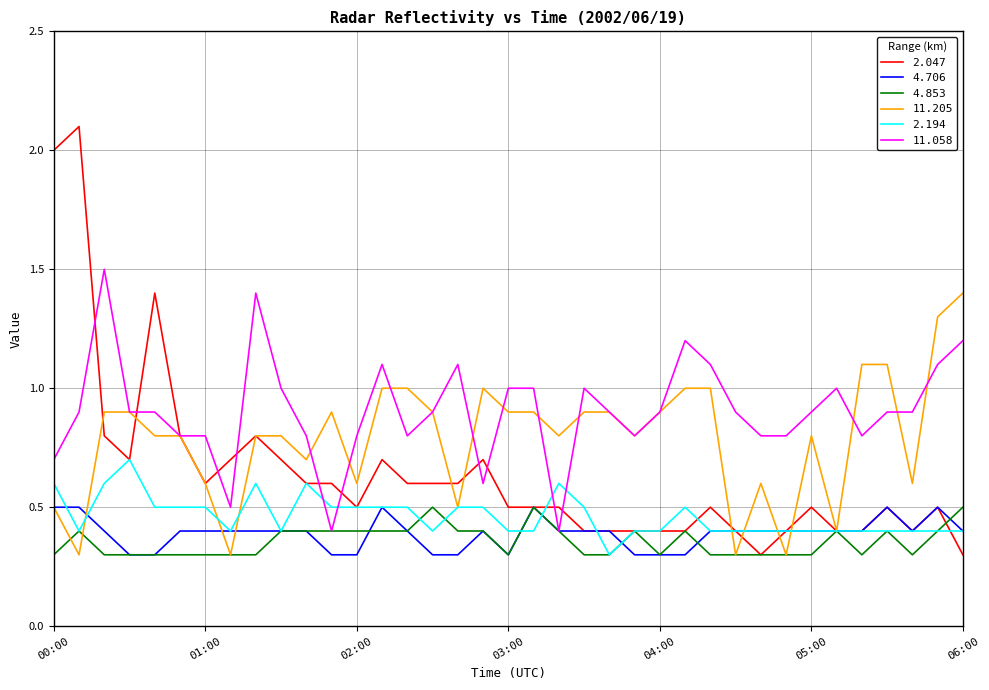

What is the greatest value displayed?

2.1